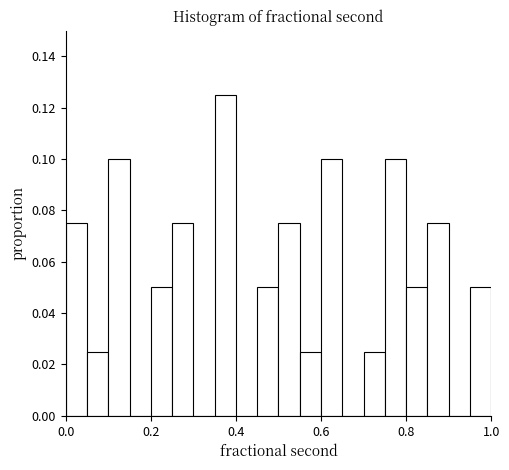

Read against the x-axis, roughly where is the centre of the tallest bar?

0.38